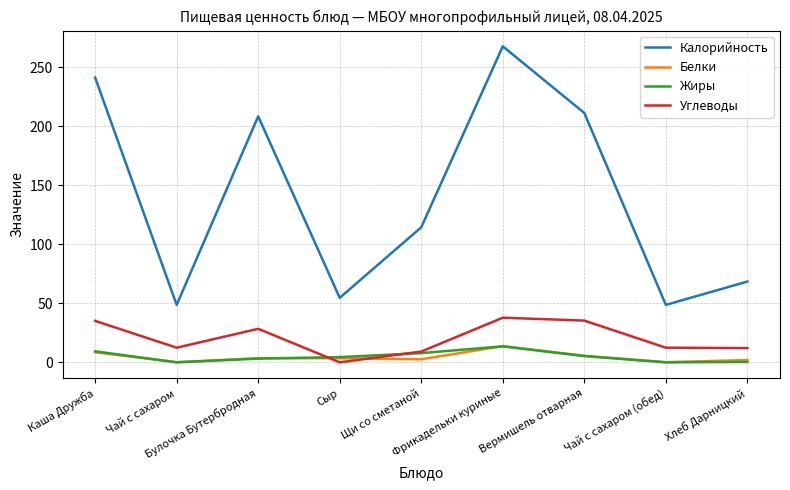

True or false: Калорийность and Жиры intersect in this chart.

False